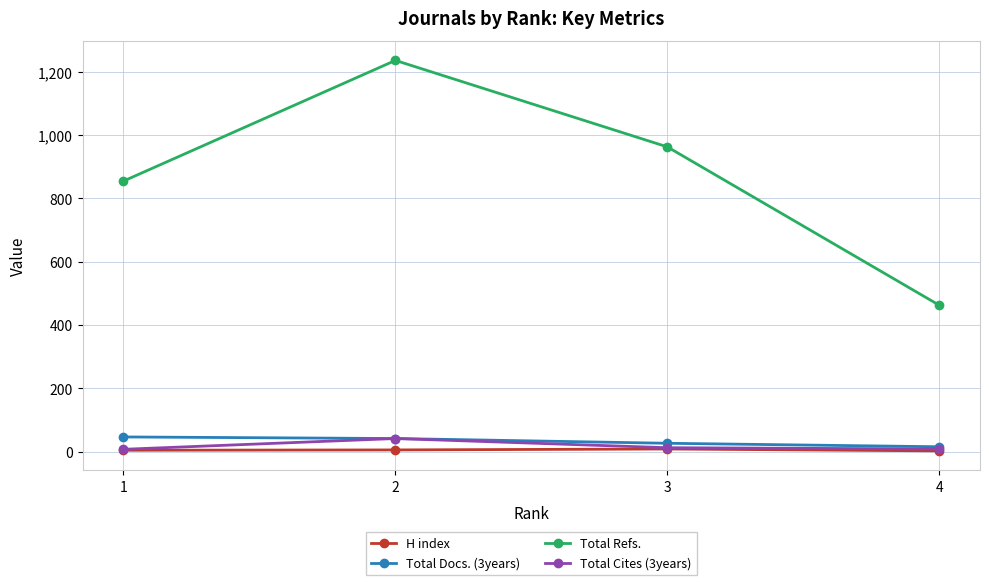

How many series are shown in this chart?

4